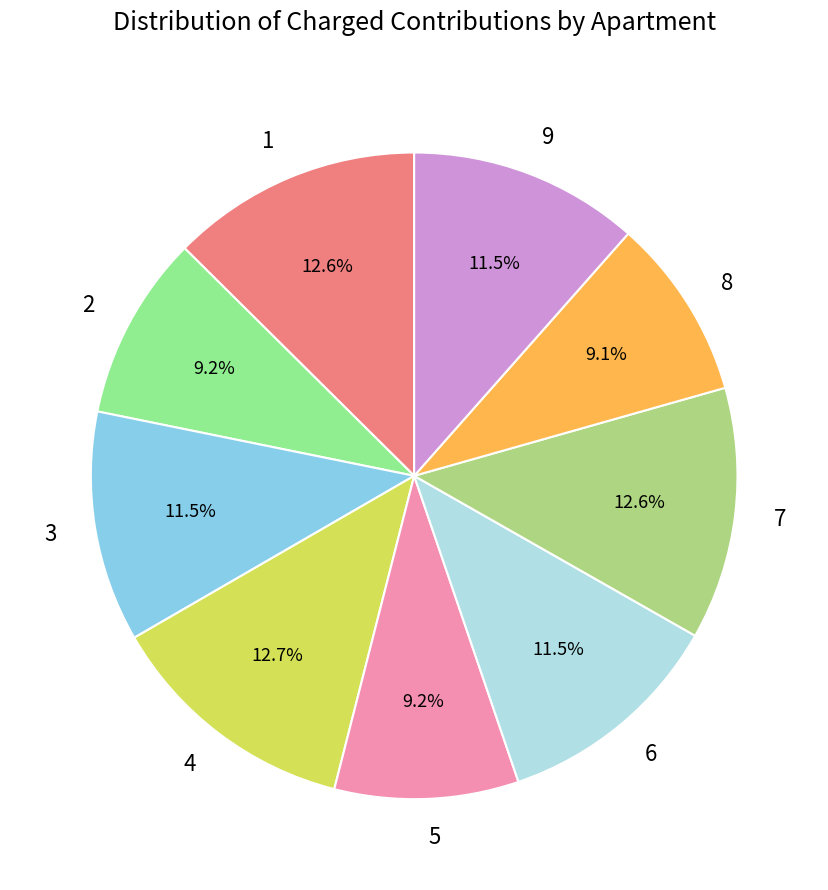

Approximately how many times larger is the value at 4 compared to 3?

1.1